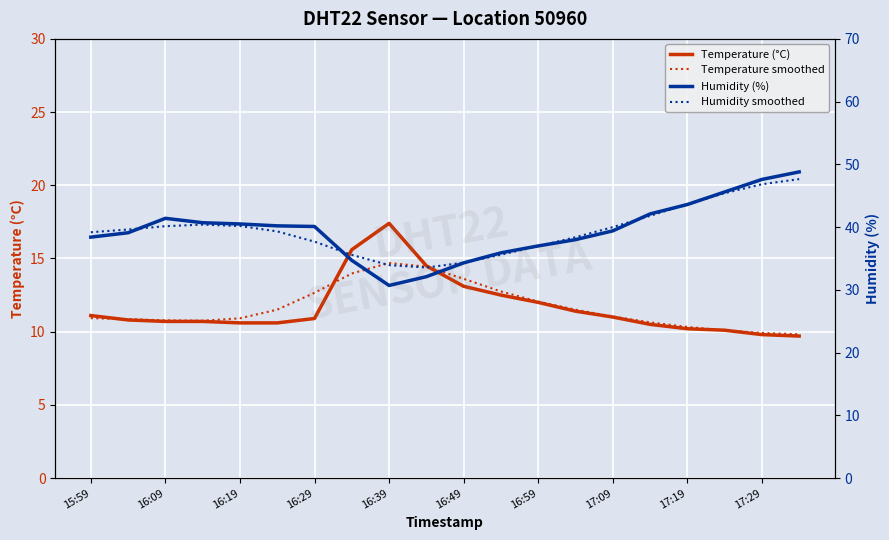

Which series has the largest range (max minus min)?

Humidity (%)